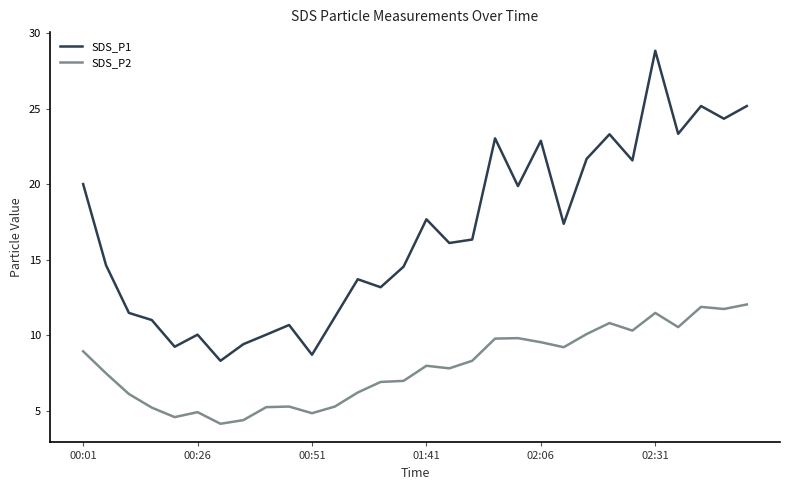

Which series has the largest total across all categories?

SDS_P1